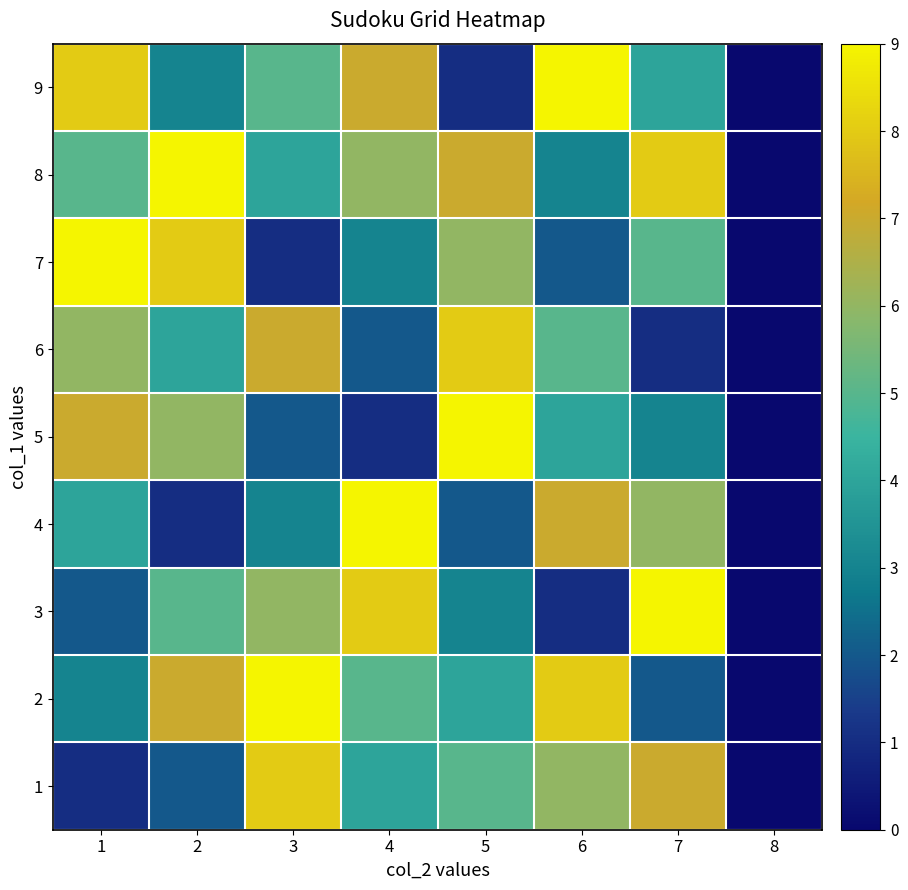

Count the number of data series in this chart.

9